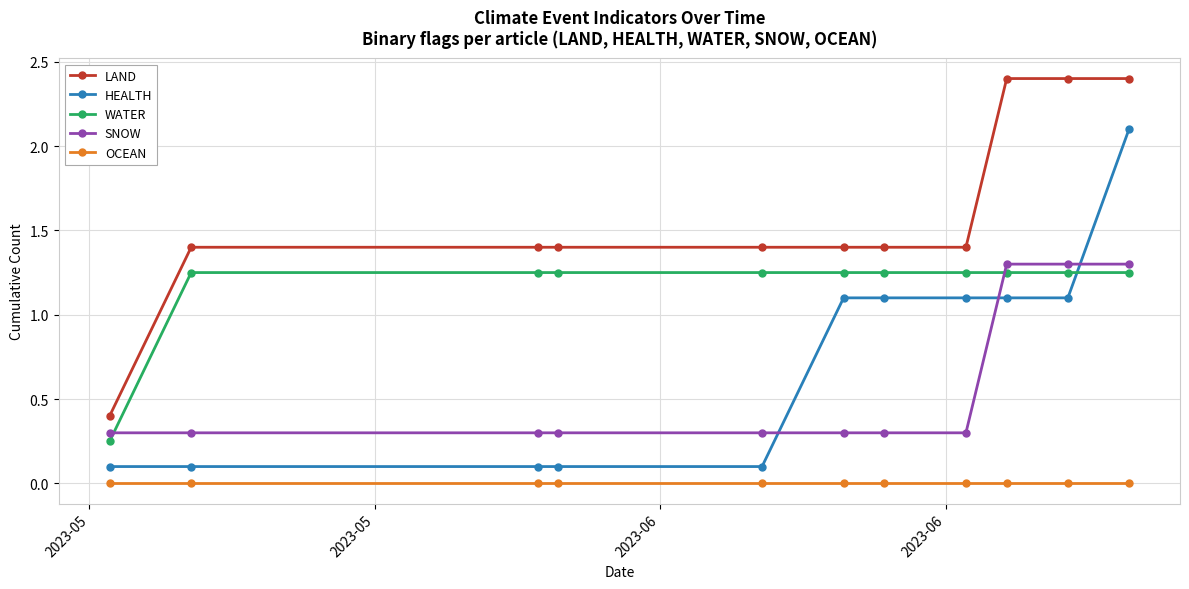

True or false: OCEAN and LAND intersect in this chart.

False